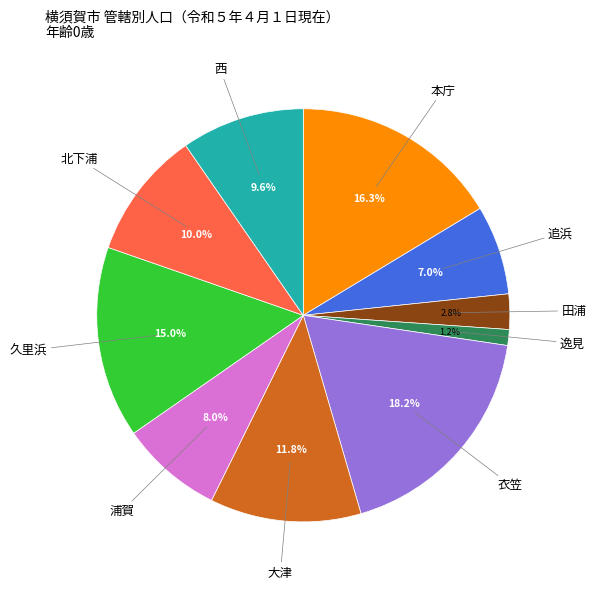

Is 久里浜 the majority of the pie?

No